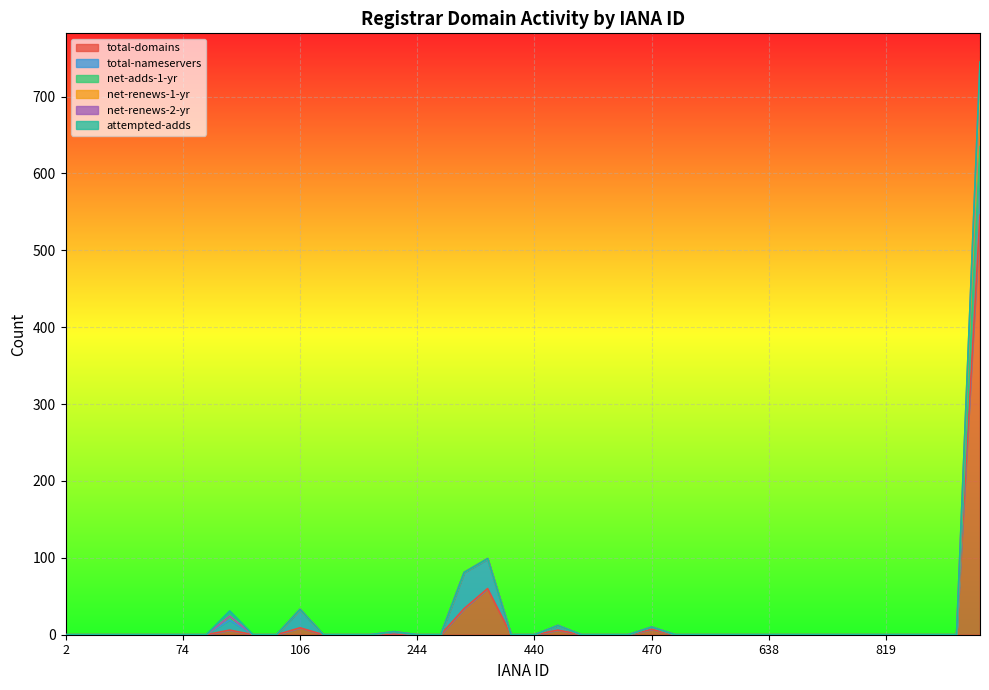

What is the difference between the highest and lowest values at 292?

47